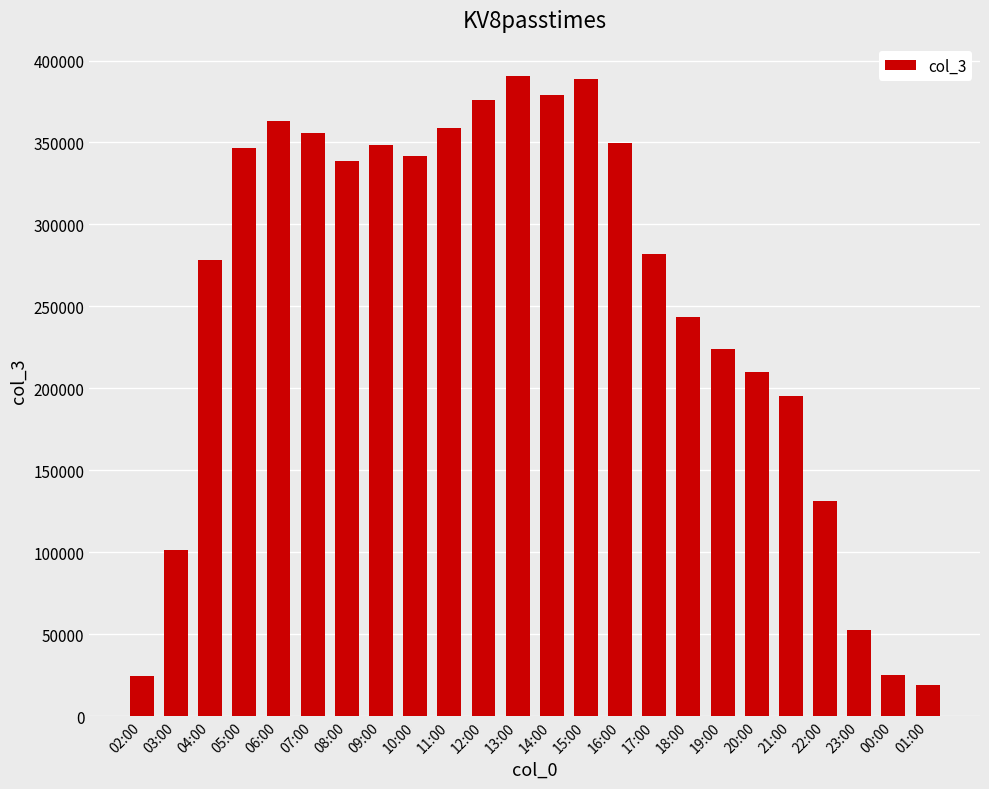

Is it true that the value at 13:00 is 584442?

False